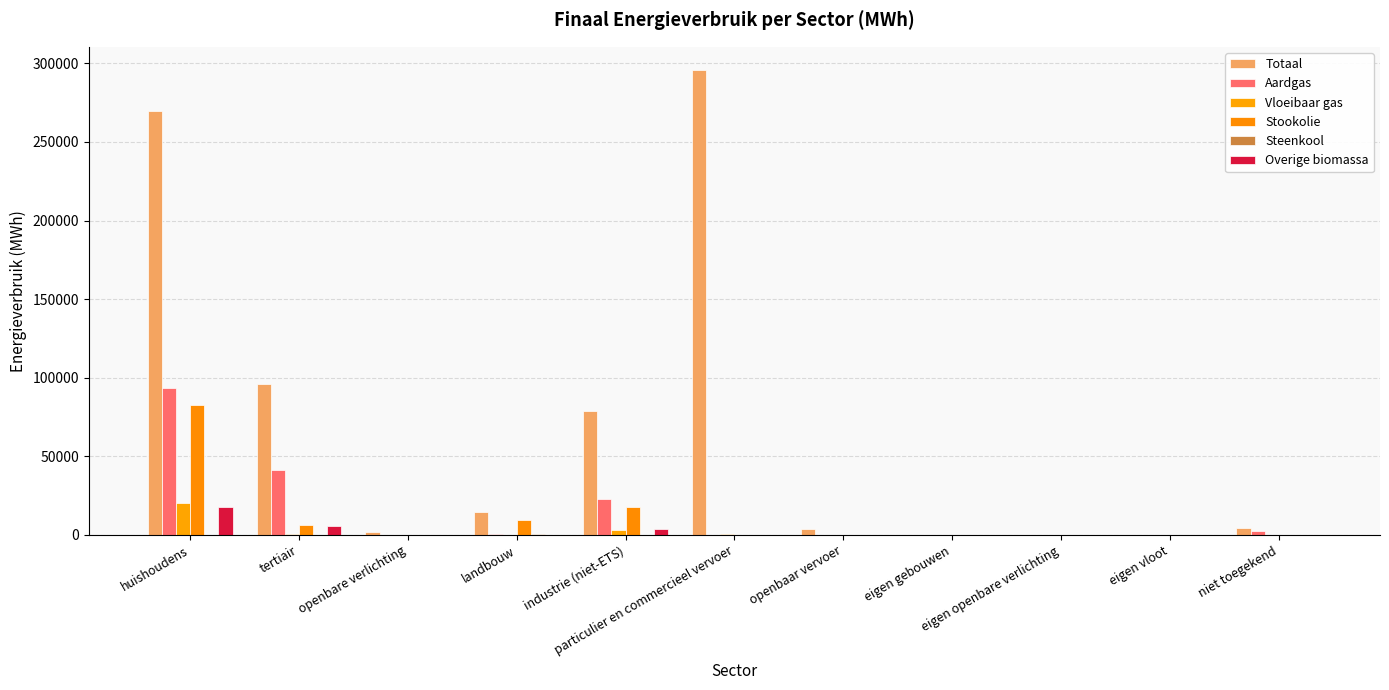

The value of Stookolie at landbouw is 9643.6. True or false?

True